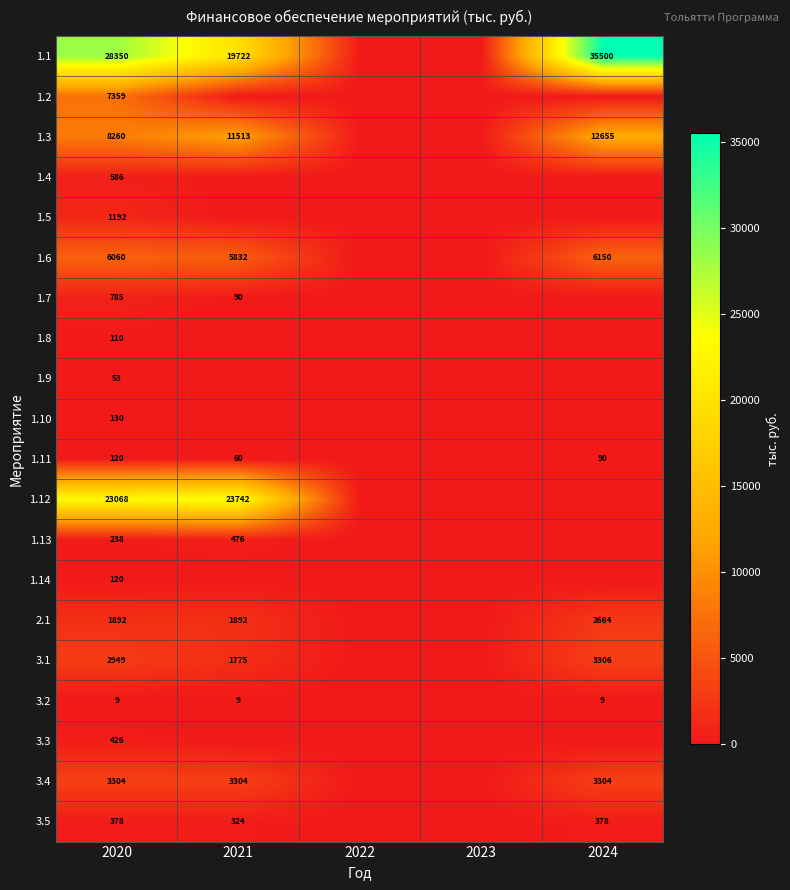

Which has a higher value, 2022 or 2020?

2020